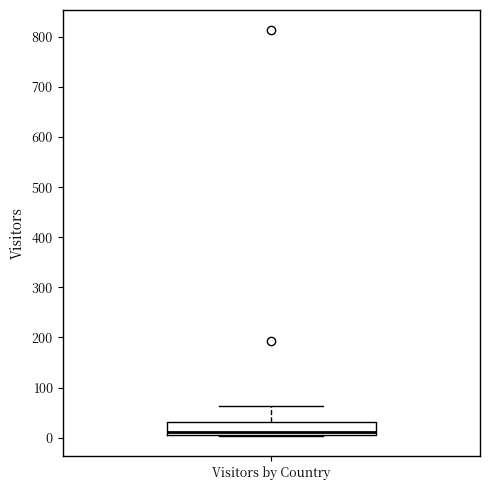

Where is the lower edge of the box for Visitors by Country on the y-axis? The values are not printed on the chart, so give them approximately, as read against the axis.

10